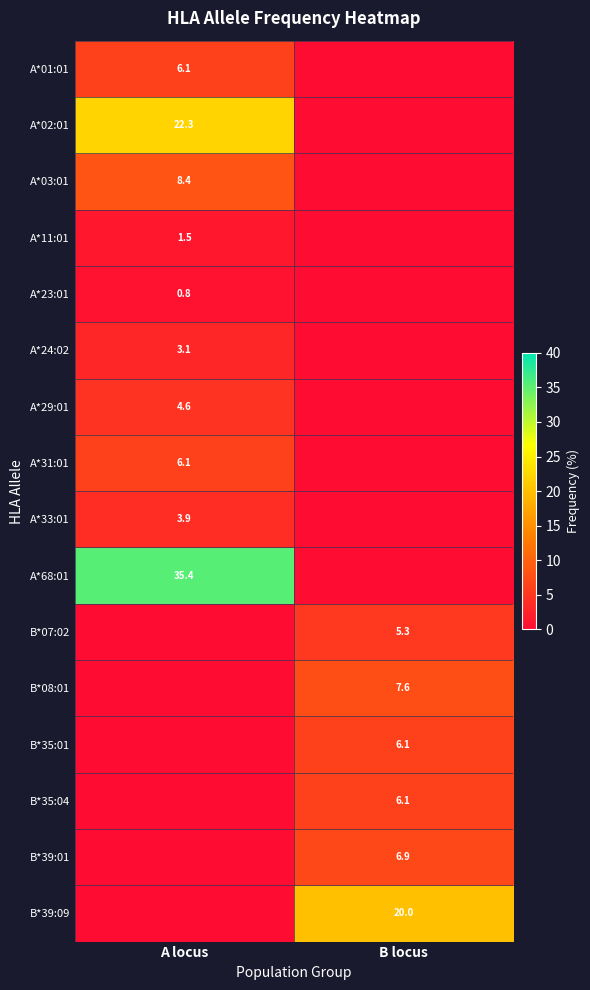

Is it true that A*11:01 equals 0.3 at A locus?

False